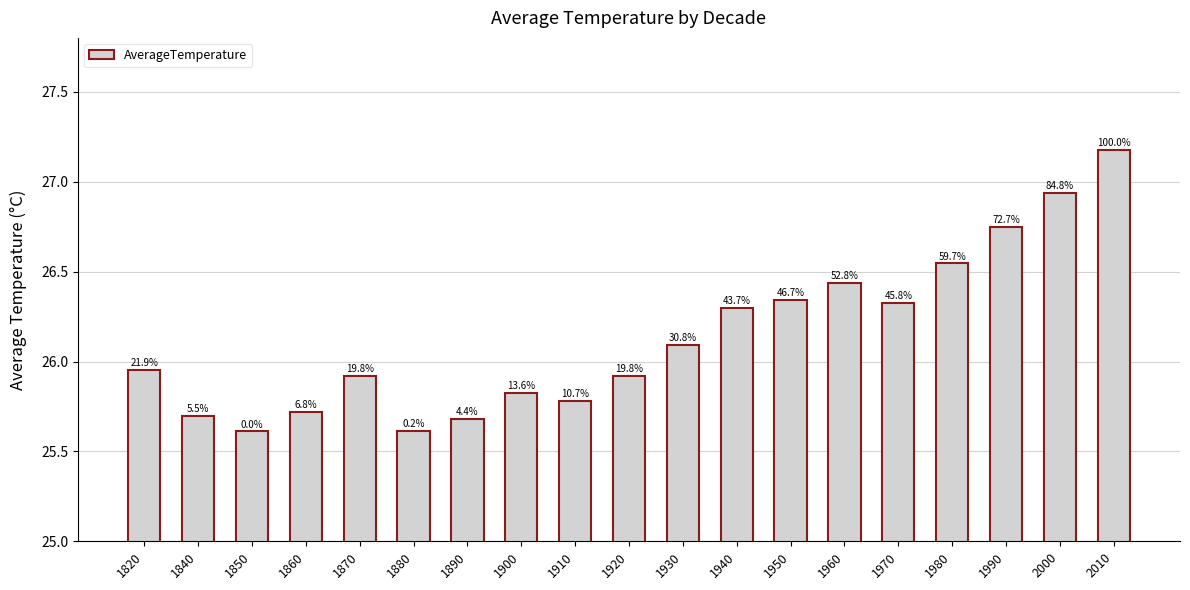

What value does the data have at 1930?

26.1